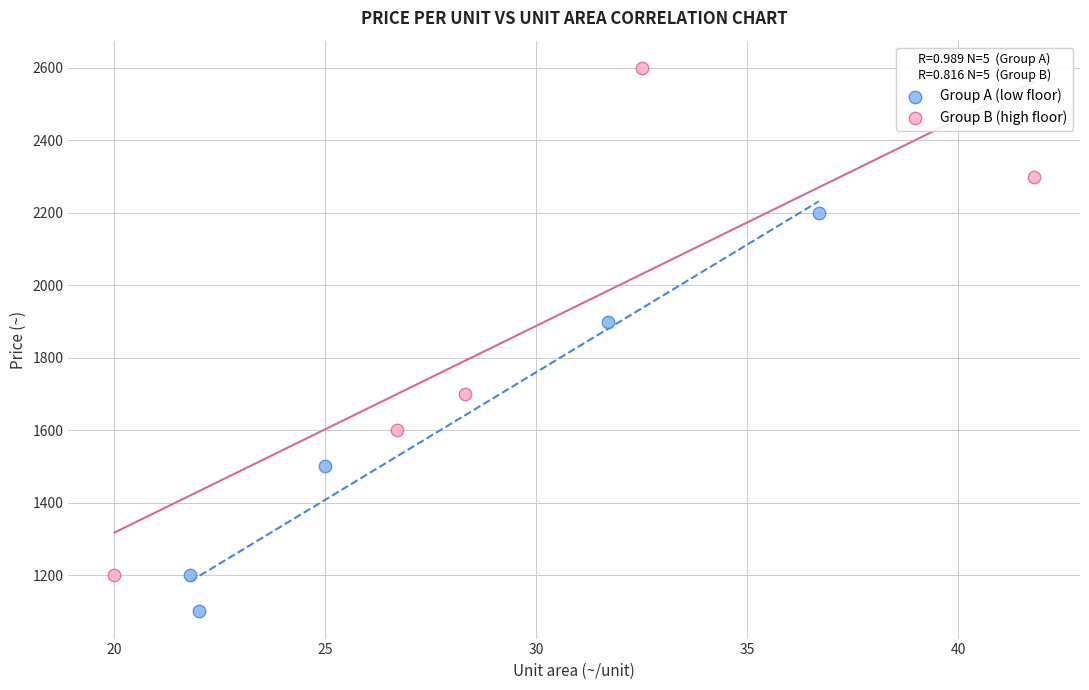

Which series reaches the maximum Y coordinate?

Group B (high floor)